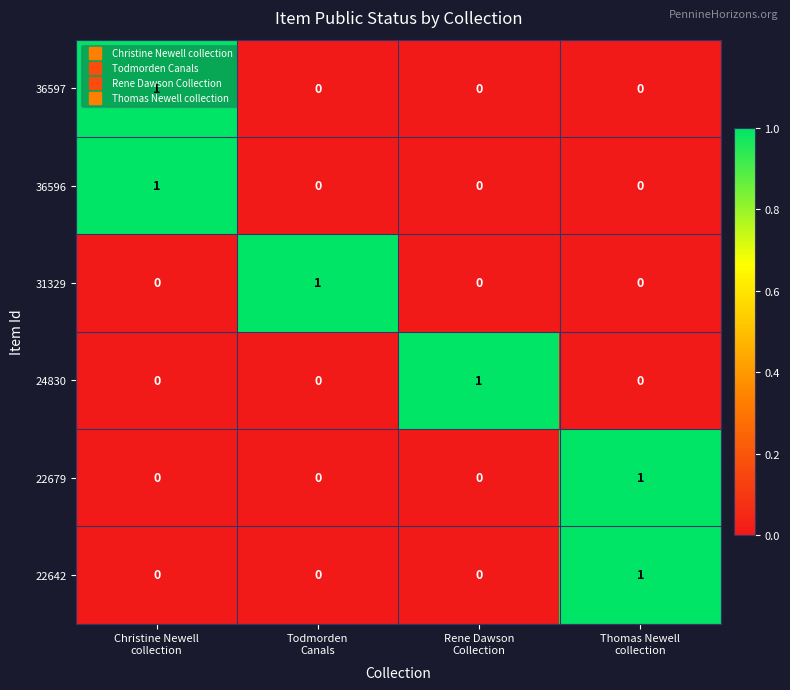

Count the 36597 values in the range 0 to 1.

4